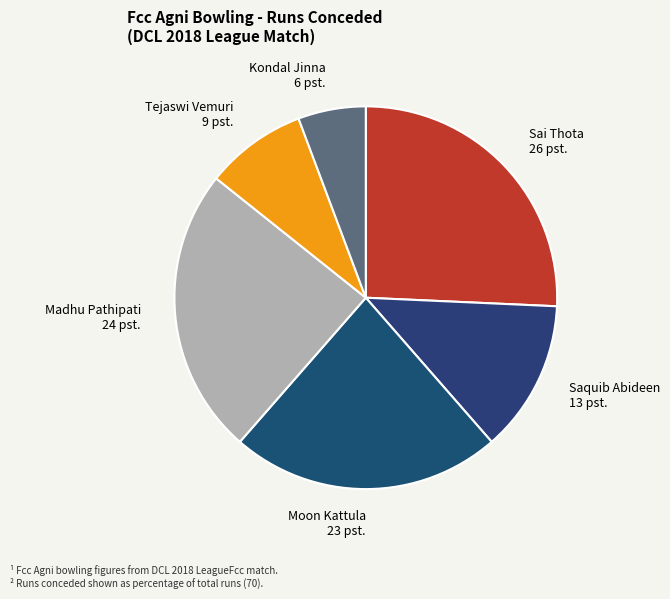

Does Madhu Pathipati account for over 50% of the chart?

No